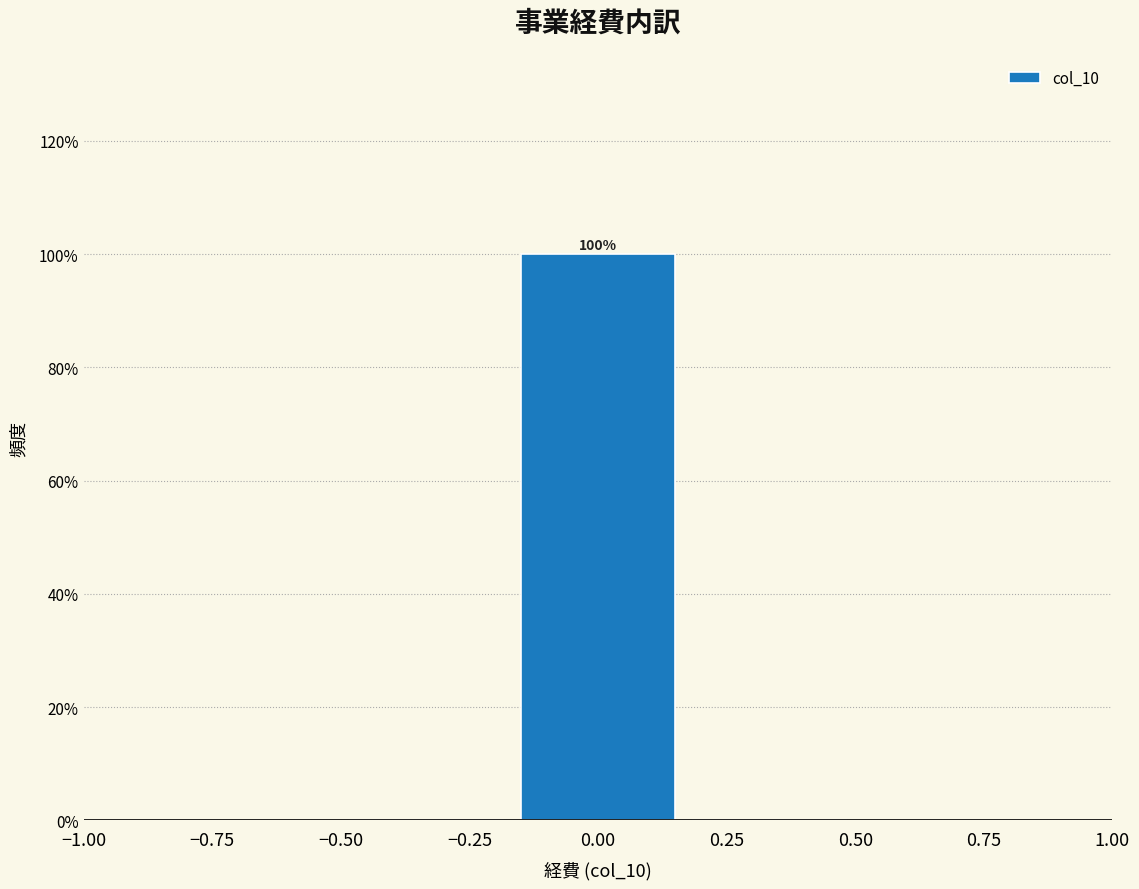

Which range on the x-axis has the tallest bar?

-0.15 to 0.15